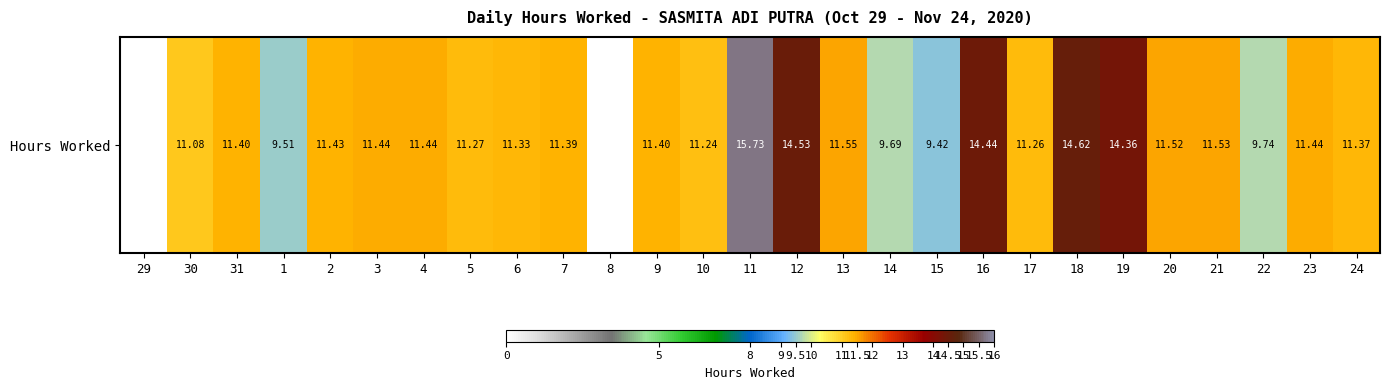

What is the average value?

10.9